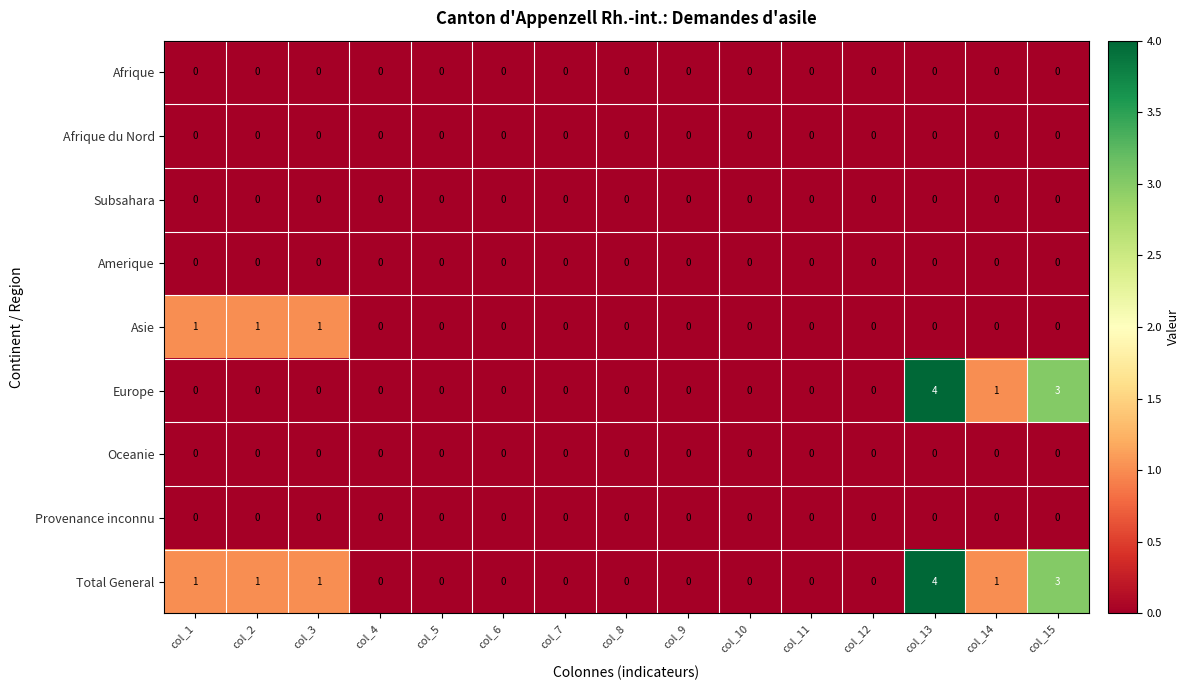

The Oceanie series shows 0 at col_3. True or false?

True